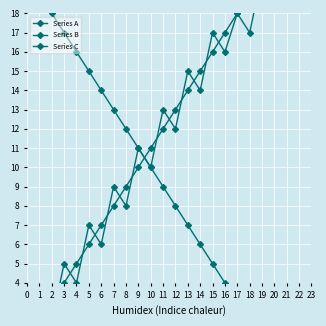

The value of Series A at 4 is 1. True or false?

False